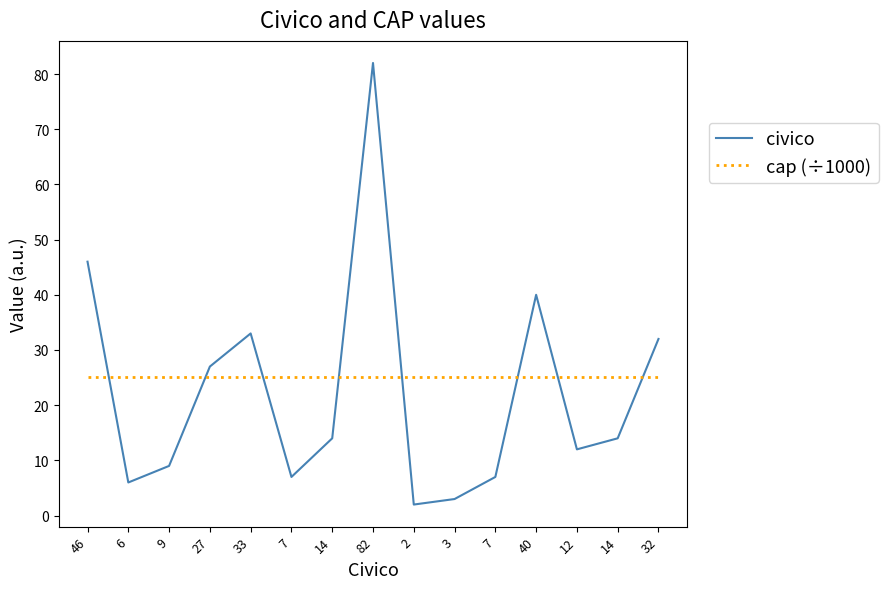

Does the chart have visible grid lines?

No